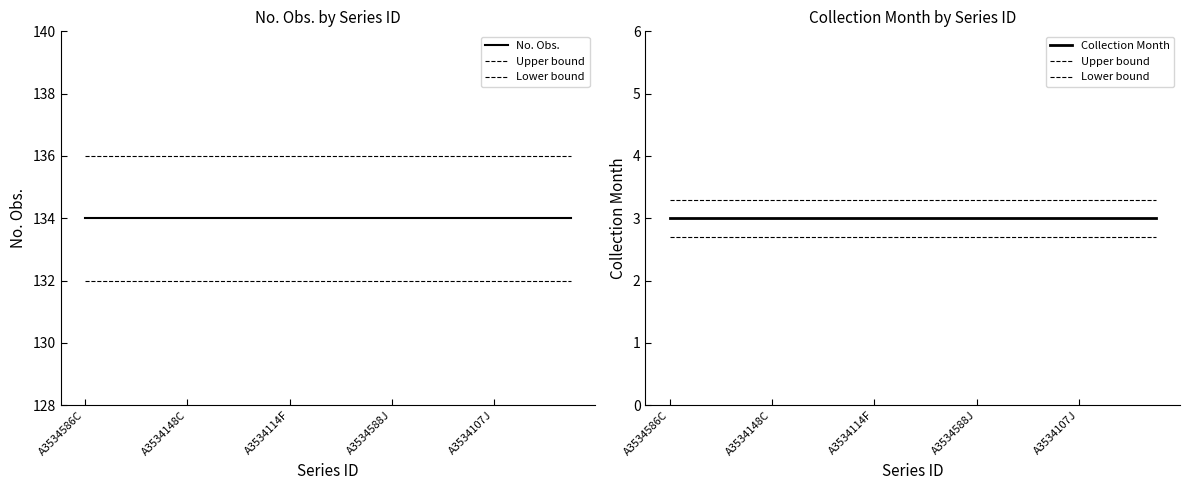

Which series has the largest range (max minus min)?

No. Obs.